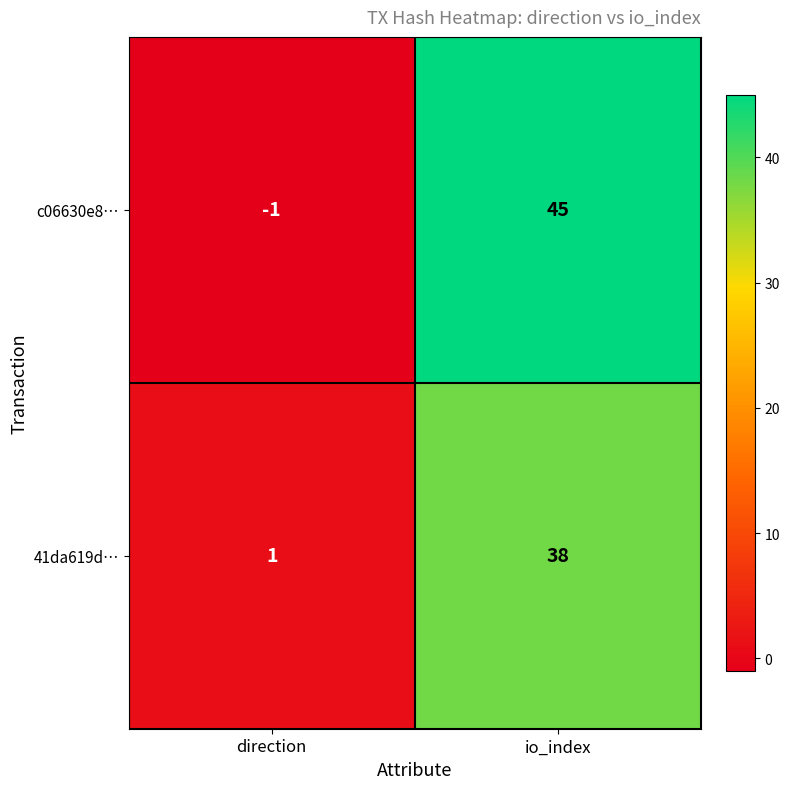

Reading right to left, transcribe all the data shown in this chart.

c06630e8…: 45	-1
41da619d…: 38	1